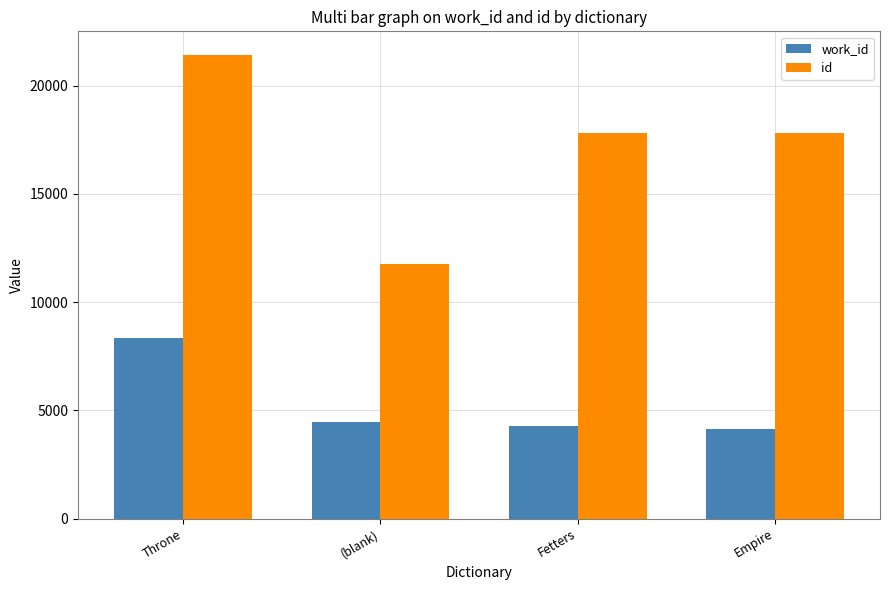

What is the greatest value displayed?

21439